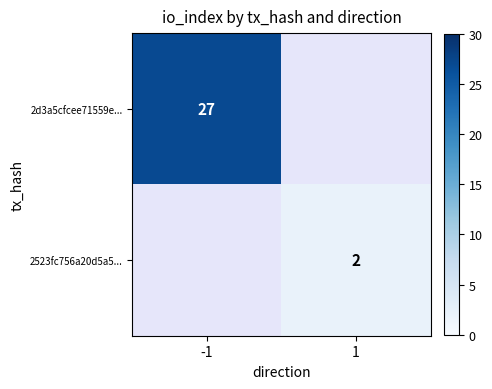

True or false: 2523fc756a20d5a5... has a value of 3 at 1.

False